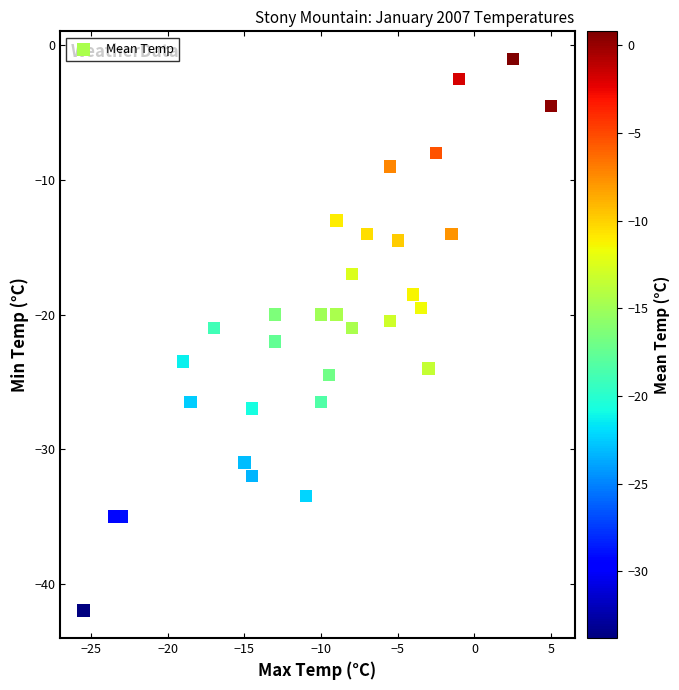

What is the range of X values (max minus min)?

30.5